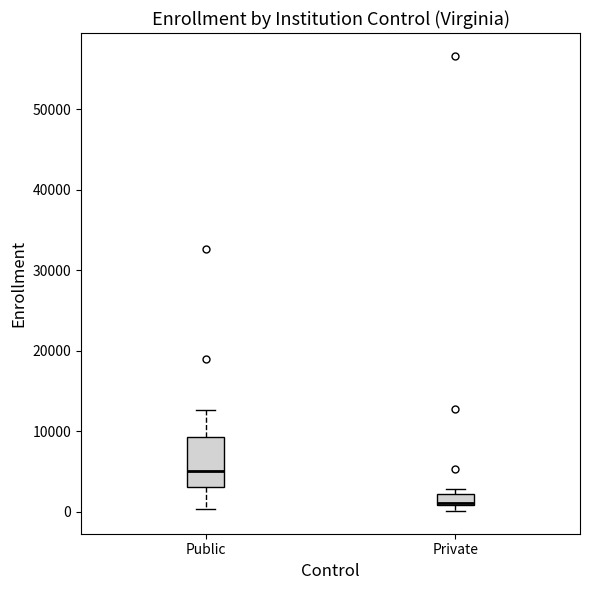

Which box is the tallest, from its lower edge to its upper edge?

Public